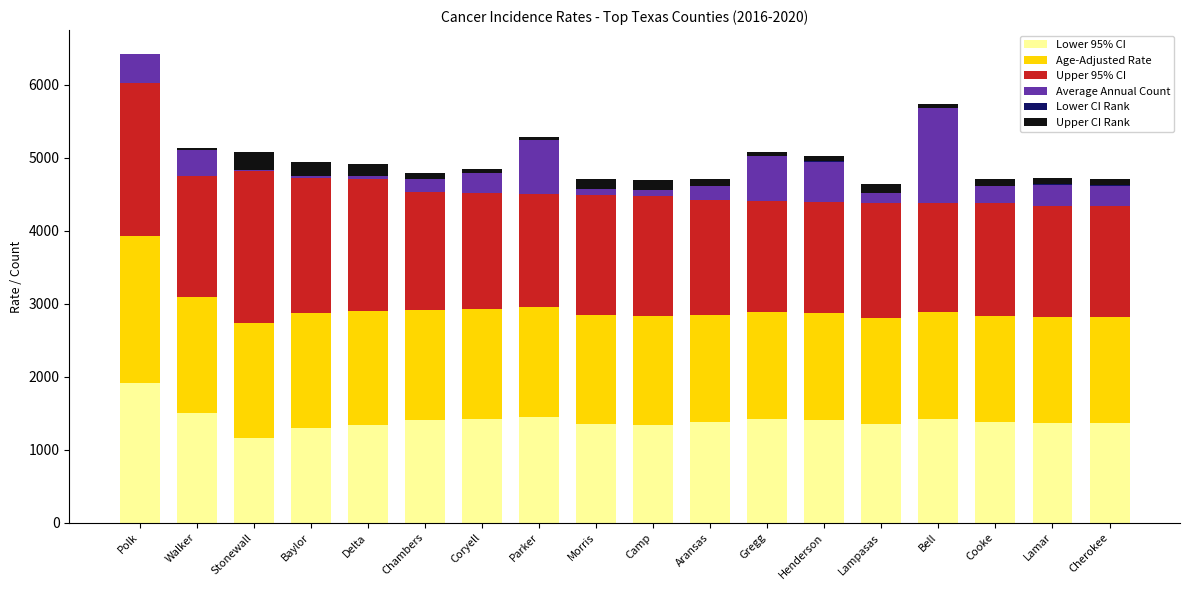

What is the highest value of the Lower 95% CI series?

1914.5